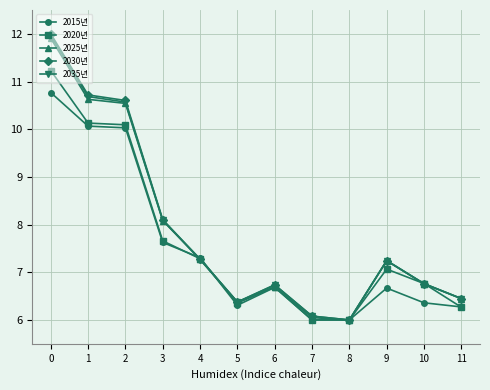

Does the chart have visible grid lines?

Yes